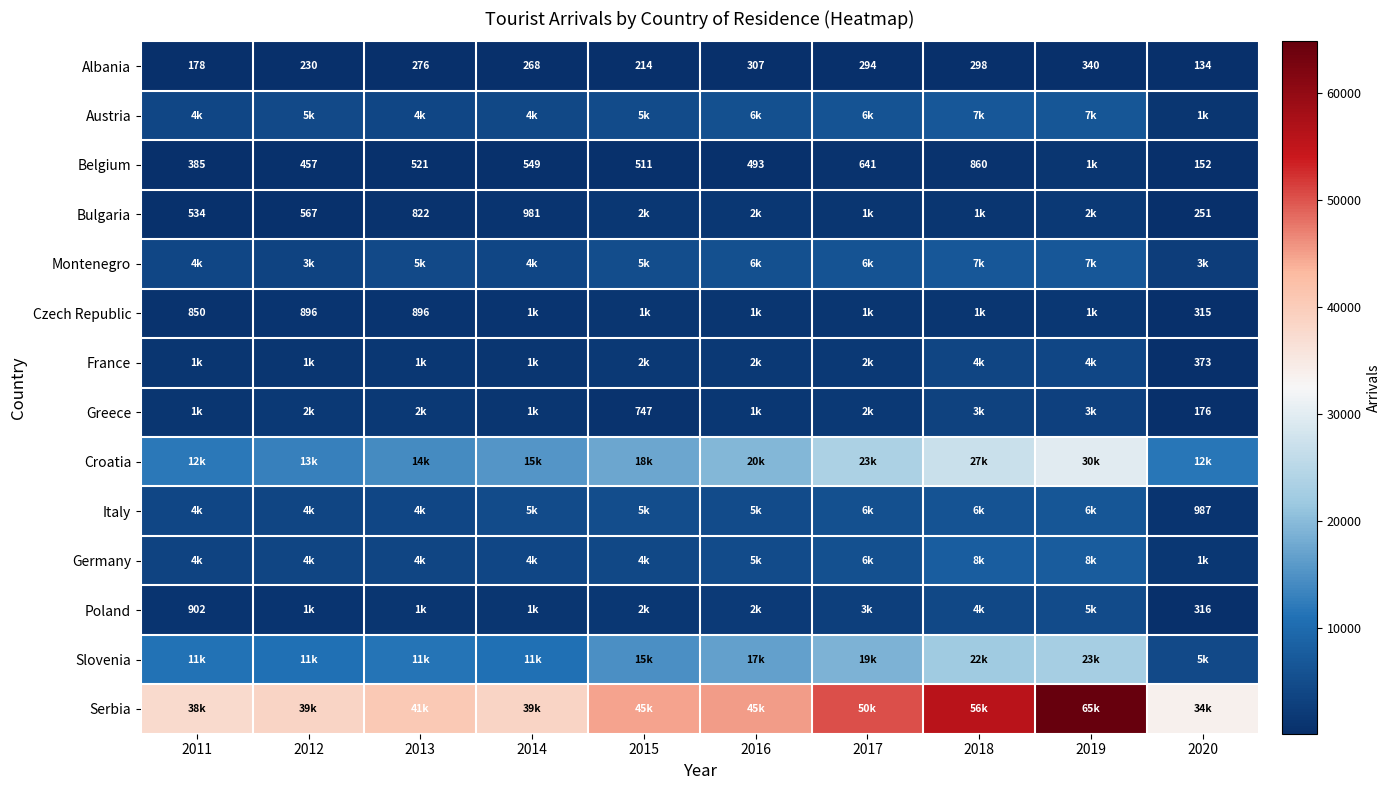

What value does the Albania series have at 2012, to the nearest 5?

230